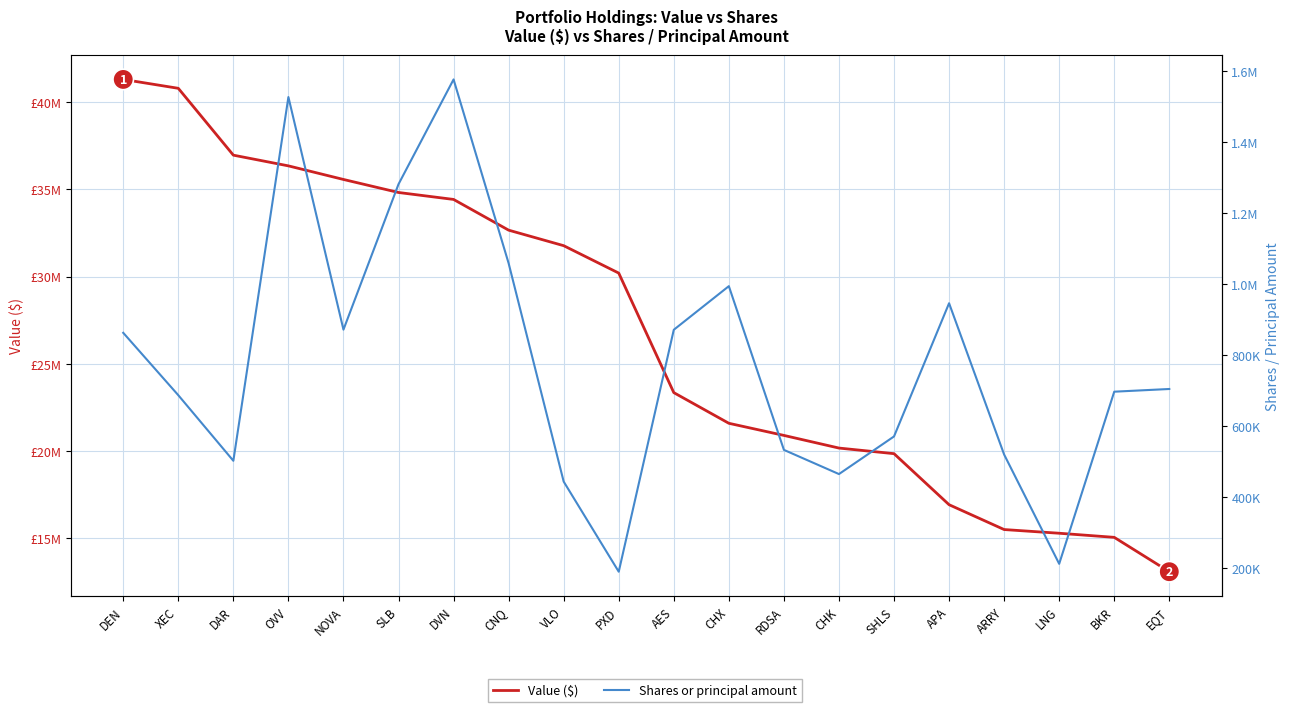

Rank the series by their average value, from highest to lowest.

Value ($), Shares or principal amount